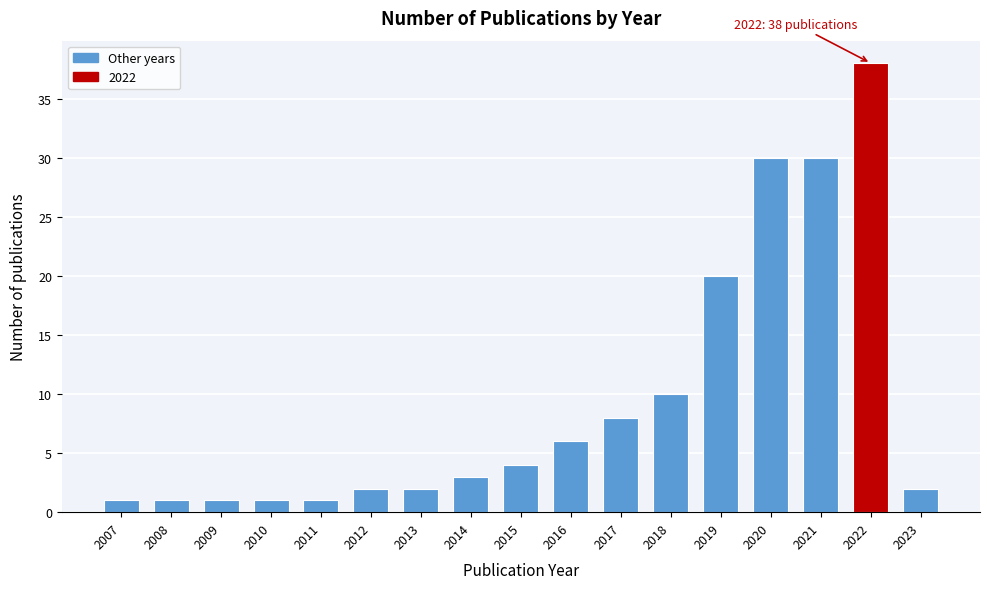

Reading left to right, list all the values displayed in this chart.

2007=1	2008=1	2009=1	2010=1	2011=1	2012=2	2013=2	2014=3	2015=4	2016=6	2017=8	2018=10	2019=20	2020=30	2021=30	2022=38	2023=2